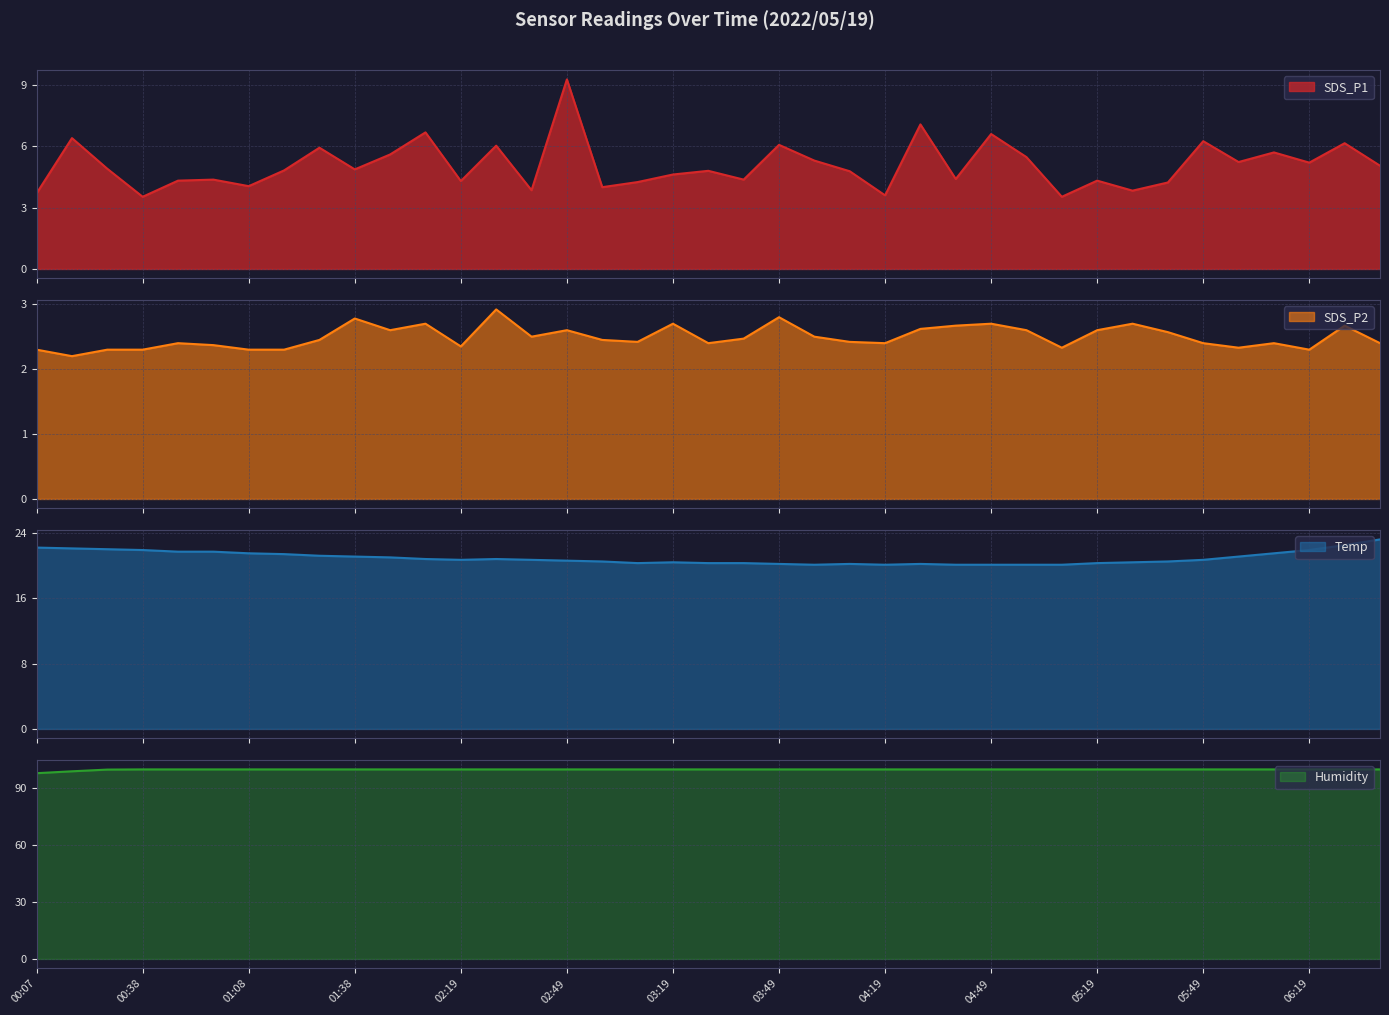

Reading left to right, what are all the values shown in this chart?

SDS_P1: 3.7	6.4	4.9	3.5	4.3	4.4	4.0	4.8	5.9	4.9	5.6	6.7	4.3	6.0	3.9	9.3	4.0	4.2	4.6	4.8	4.4	6.1	5.3	4.8	3.6	7.1	4.4	6.6	5.5	3.5	4.3	3.8	4.2	6.2	5.2	5.7	5.2	6.2	5.0
SDS_P2: 2.3	2.2	2.3	2.3	2.4	2.4	2.3	2.3	2.5	2.8	2.6	2.7	2.4	2.9	2.5	2.6	2.5	2.4	2.7	2.4	2.5	2.8	2.5	2.4	2.4	2.6	2.7	2.7	2.6	2.3	2.6	2.7	2.6	2.4	2.3	2.4	2.3	2.7	2.4
Temp: 22.2	22.1	22.0	21.9	21.7	21.7	21.5	21.4	21.2	21.1	21.0	20.8	20.7	20.8	20.7	20.6	20.5	20.3	20.4	20.3	20.3	20.2	20.1	20.2	20.1	20.2	20.1	20.1	20.1	20.1	20.3	20.4	20.5	20.7	21.1	21.5	21.9	22.5	23.2
Humidity: 97.9	98.9	99.8	99.9	99.9	99.9	99.9	99.9	99.9	99.9	99.9	99.9	99.9	99.9	99.9	99.9	99.9	99.9	99.9	99.9	99.9	99.9	99.9	99.9	99.9	99.9	99.9	99.9	99.9	99.9	99.9	99.9	99.9	99.9	99.9	99.9	99.9	99.9	99.9